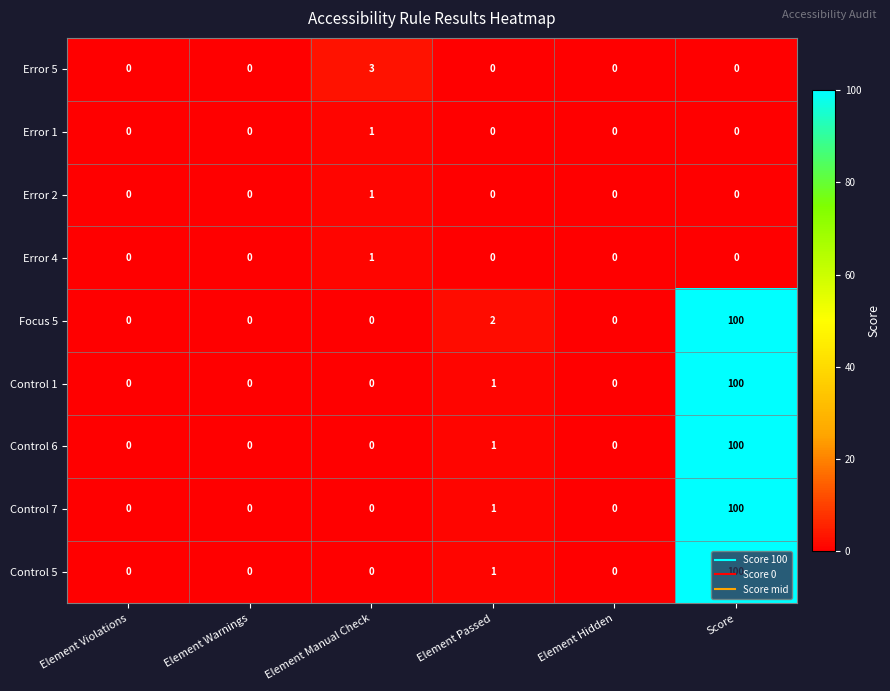

At how many categories does at least one series exceed 72?

1